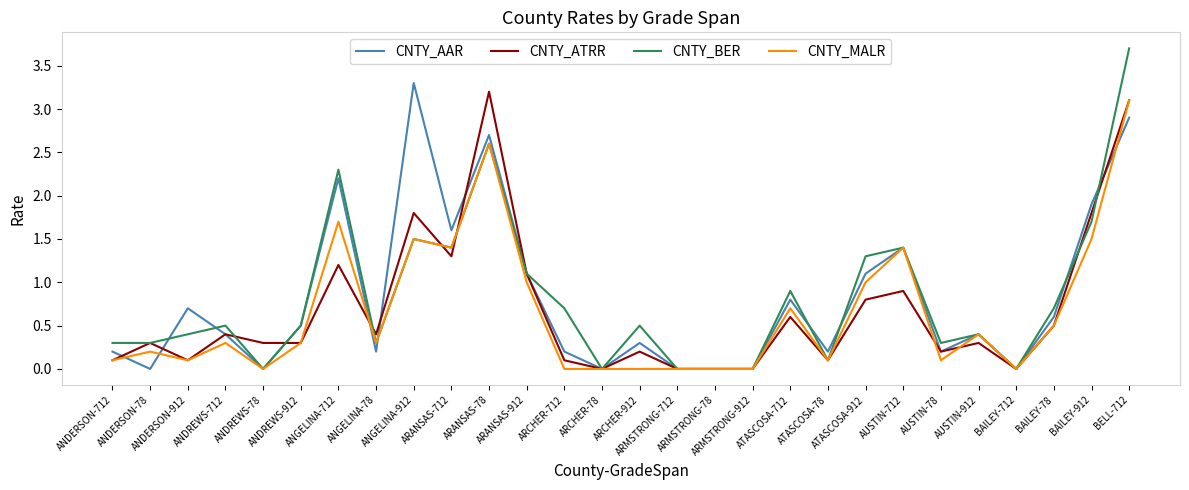

Is this an area chart (filled region under the line)?

No